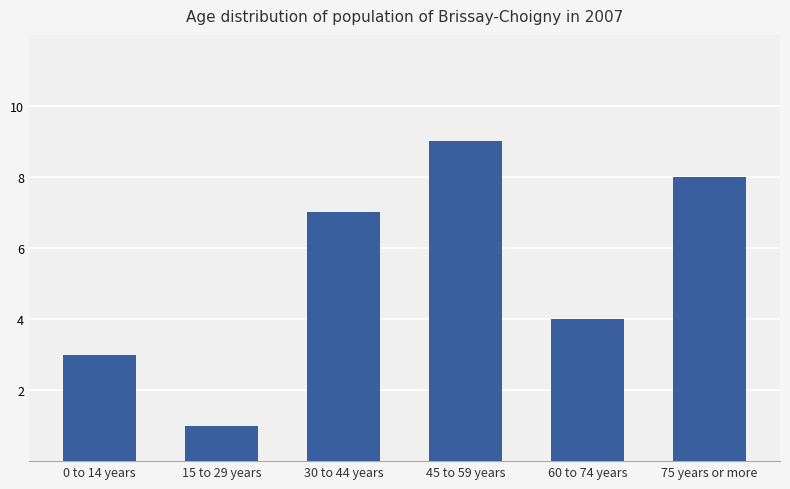

What is the value of the 5th bar from the left?

4